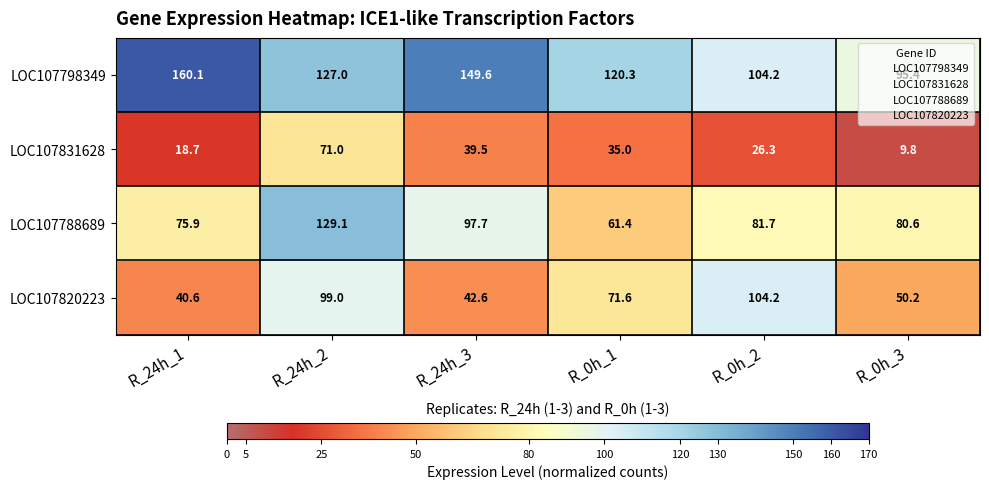

What is the difference between the second highest and minimum values in the LOC107831628 series?

29.7